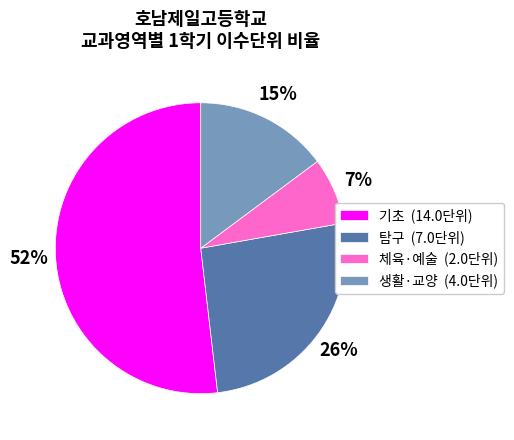

How many segments does this pie chart have?

4